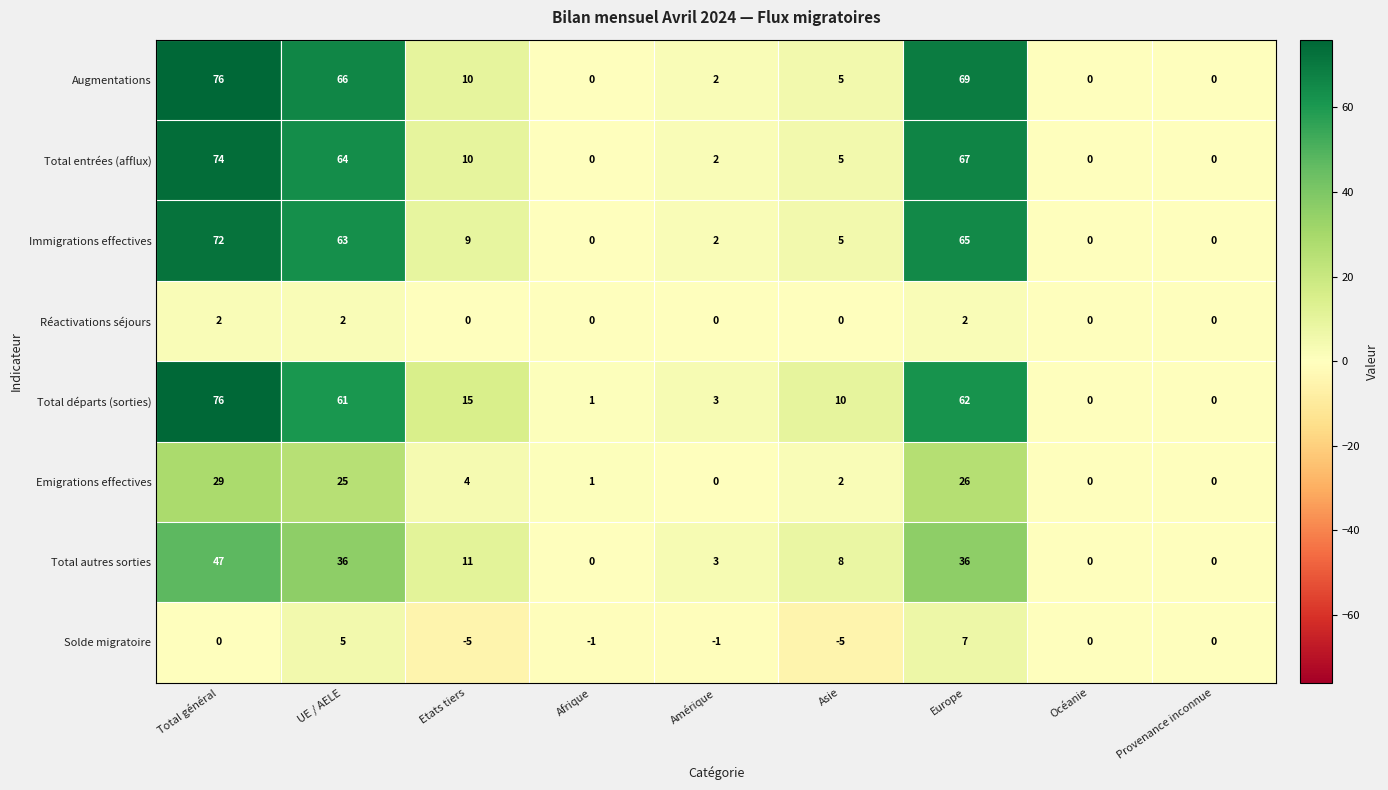

What is the difference between the maximum and second lowest values in the Augmentations series?

76